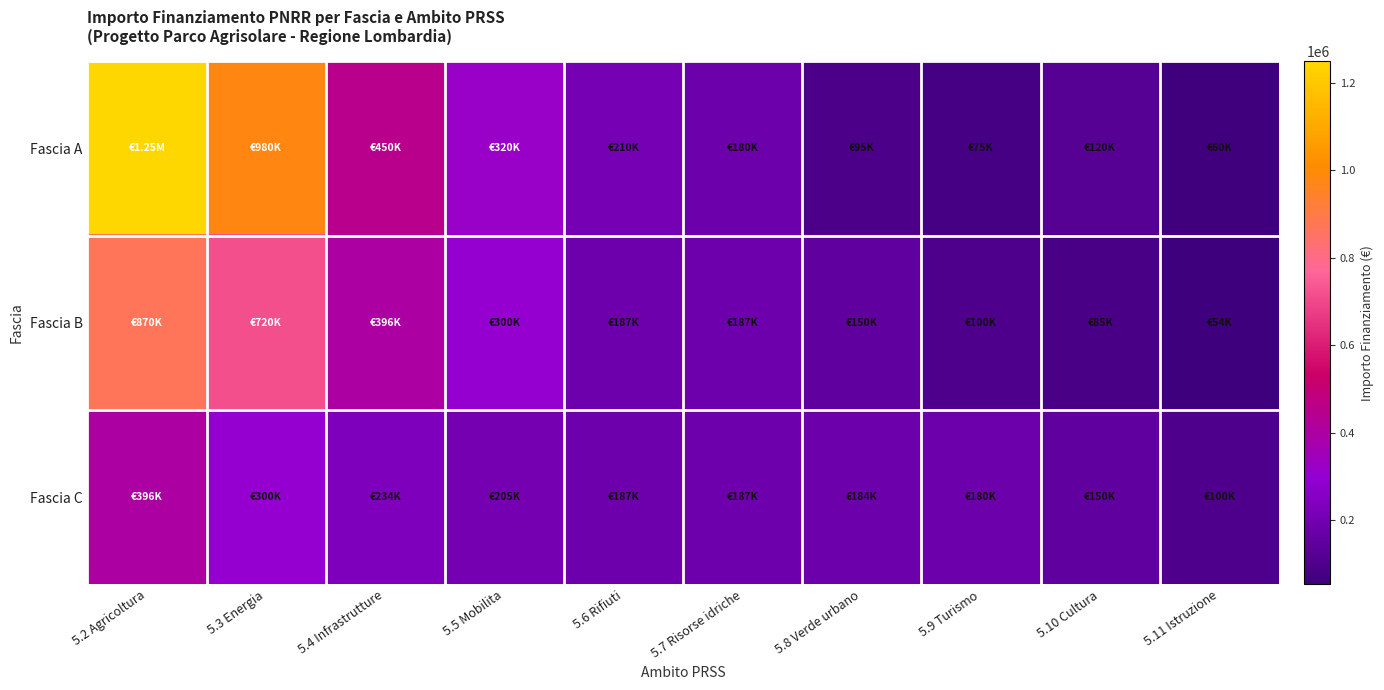

Rank the series by their average value, from highest to lowest.

Fascia A, Fascia B, Fascia C